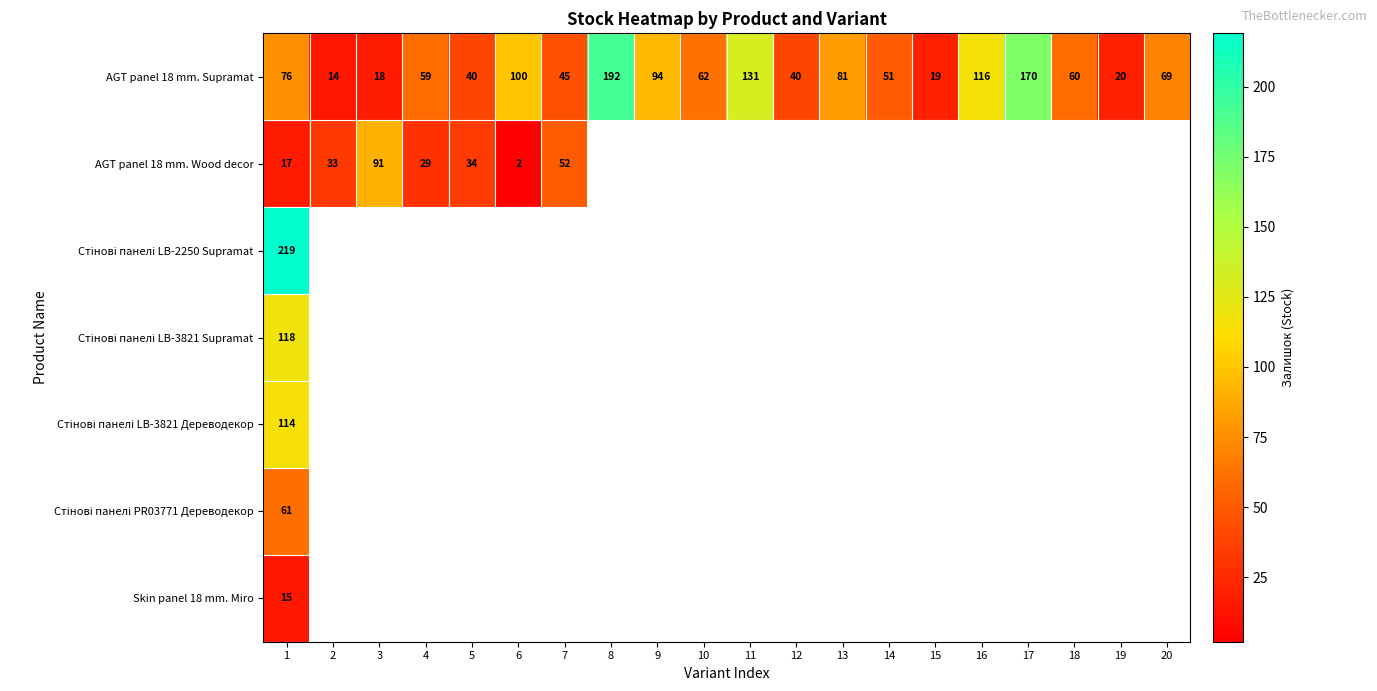

The value of AGT panel 18 mm. Wood decor at 5 is 34. True or false?

True